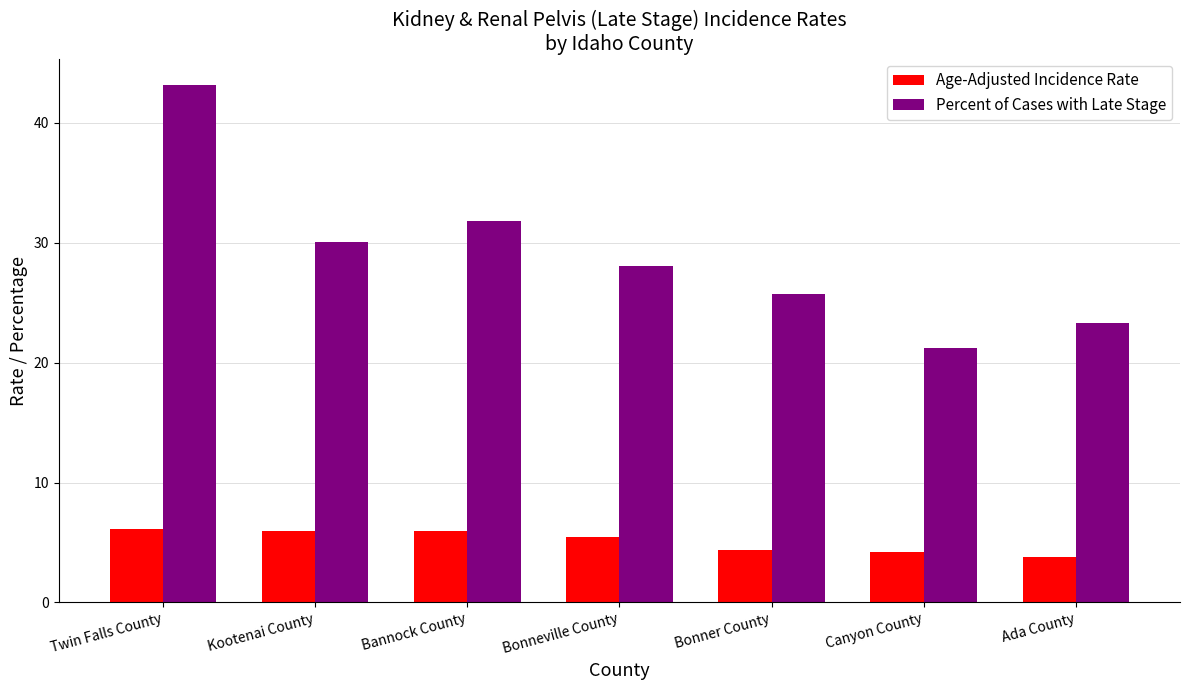

The value of Age-Adjusted Incidence Rate at Bannock County is 6.0. True or false?

True